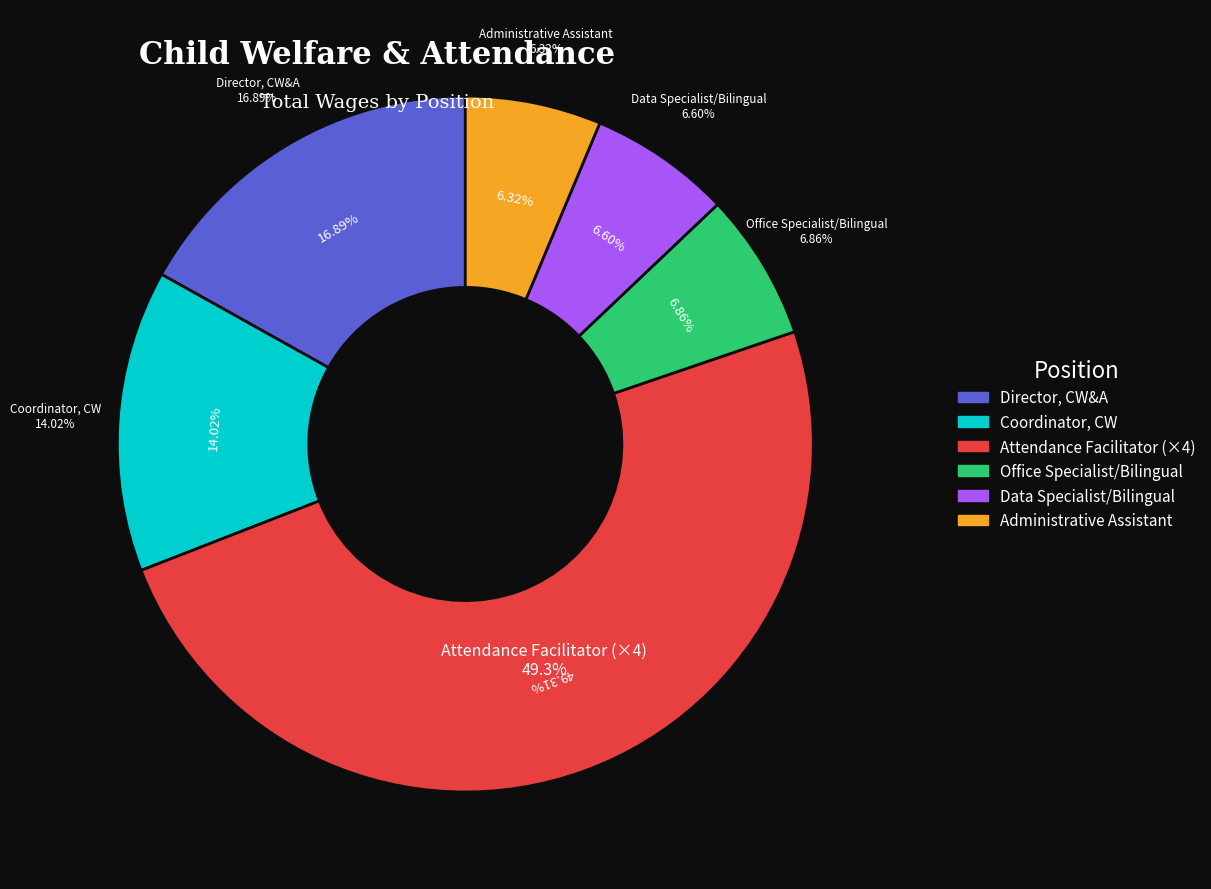

Which has a higher value, Attendance Facilitator or Attendance Facilitator?

Attendance Facilitator